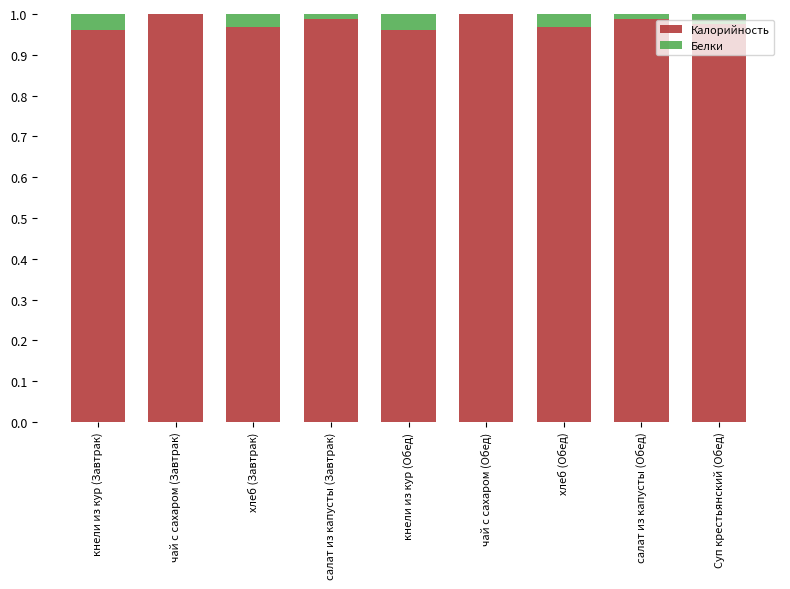

The Калорийность series shows 1.0 at кнели из кур (Обед). True or false?

True